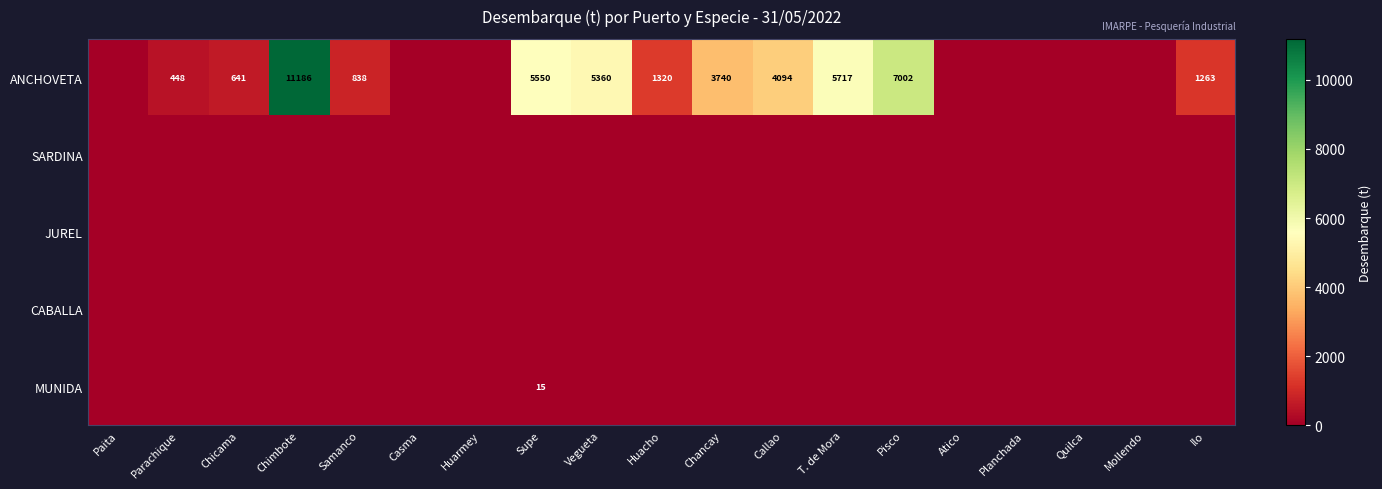

List the labels in order of JUREL value, smallest first.

Paita, Parachique, Chicama, Chimbote, Samanco, Casma, Huarmey, Supe, Vegueta, Huacho, Chancay, Callao, T. de Mora, Pisco, Atico, Planchada, Quilca, Mollendo, Ilo